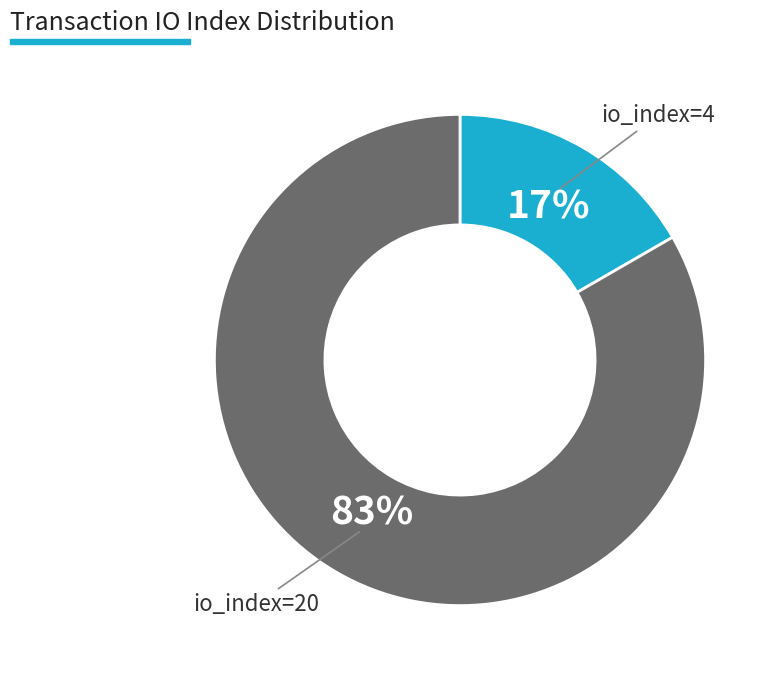

Is there any slice that represents more than half of the pie?

Yes